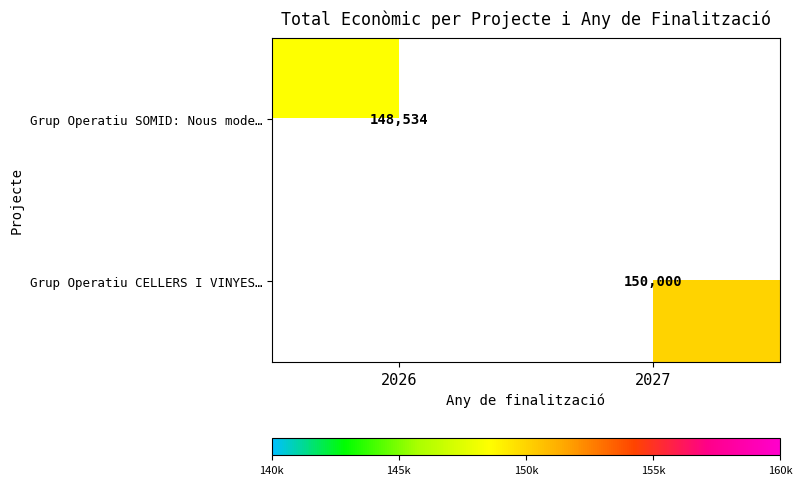

Is it true that Grup Operatiu SOMID: Nous mode… equals 223589 at 2026?

False